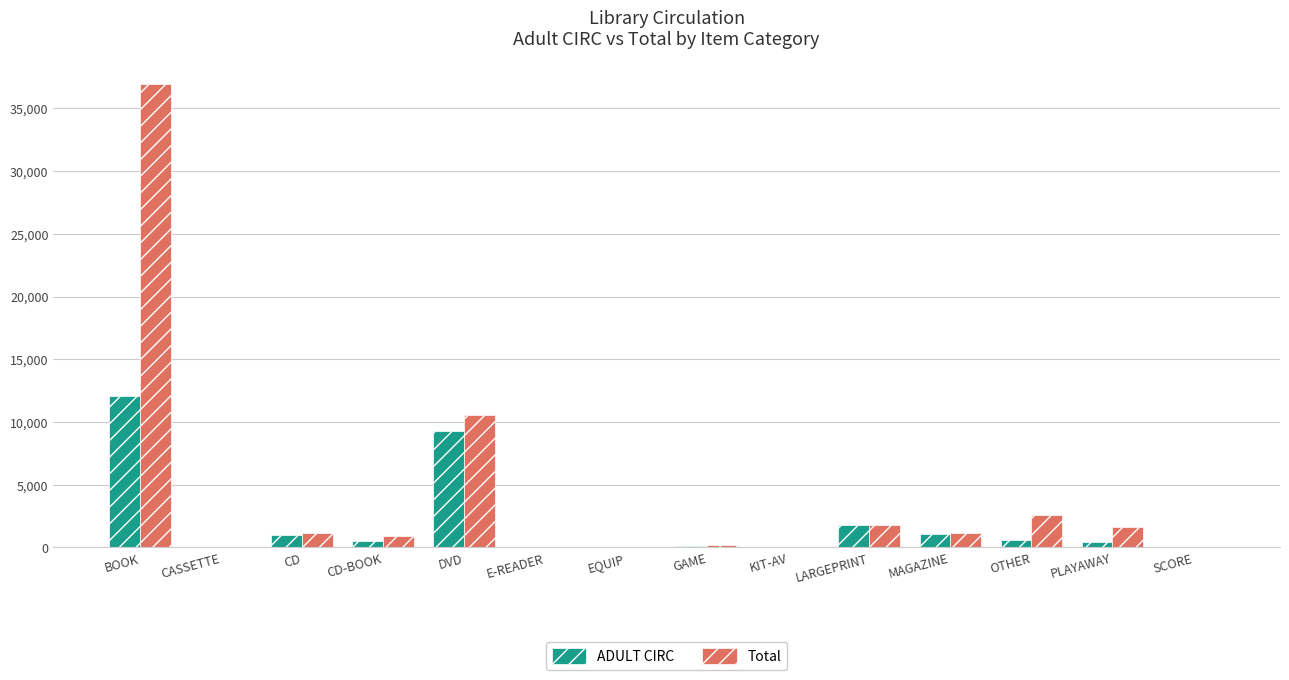

Count the number of categories in the chart.

14